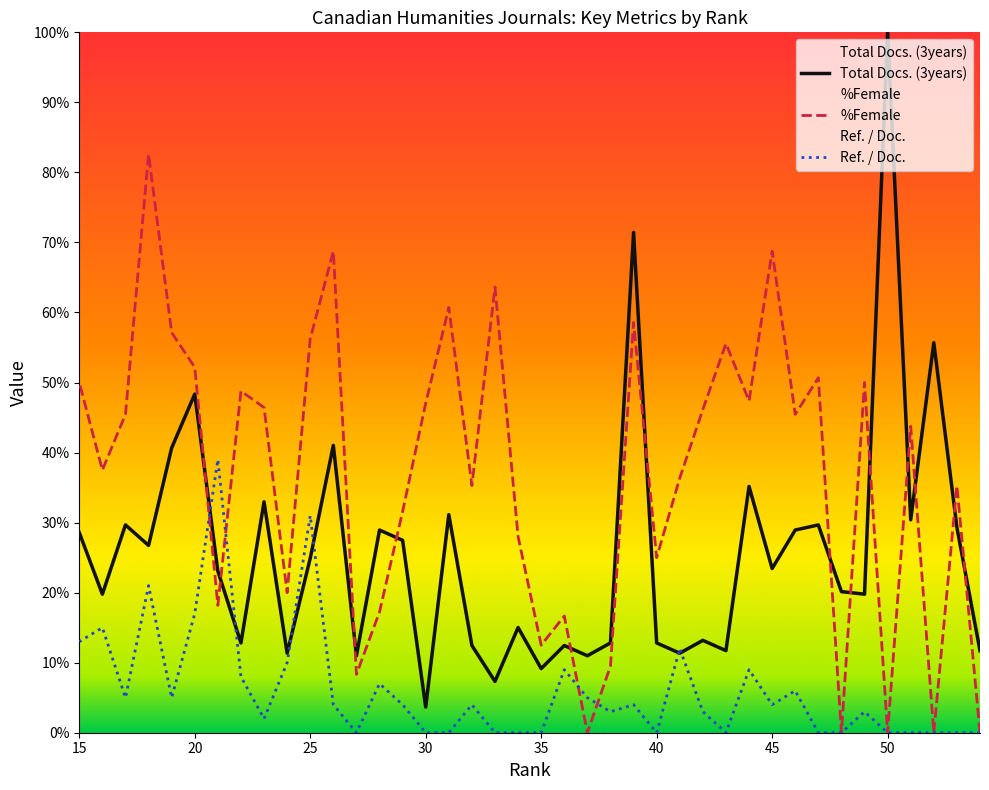

Which series has the largest total across all categories?

%Female